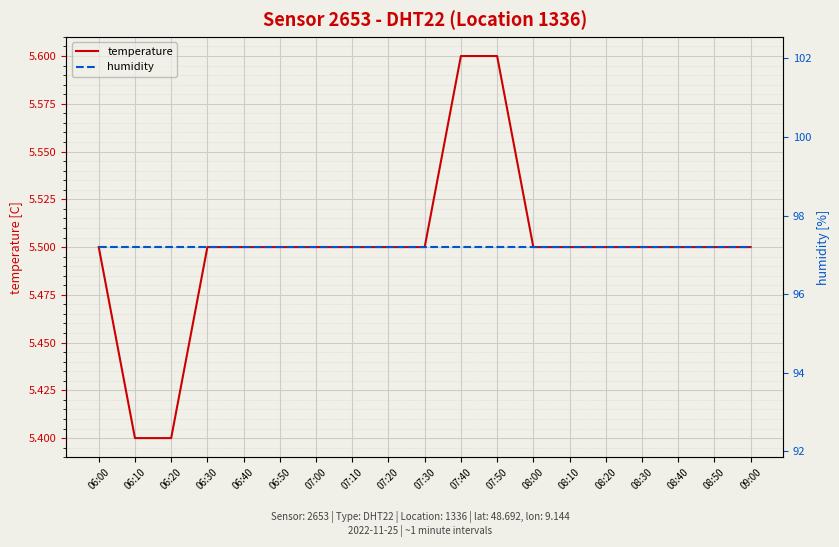

True or false: humidity and temperature intersect in this chart.

False